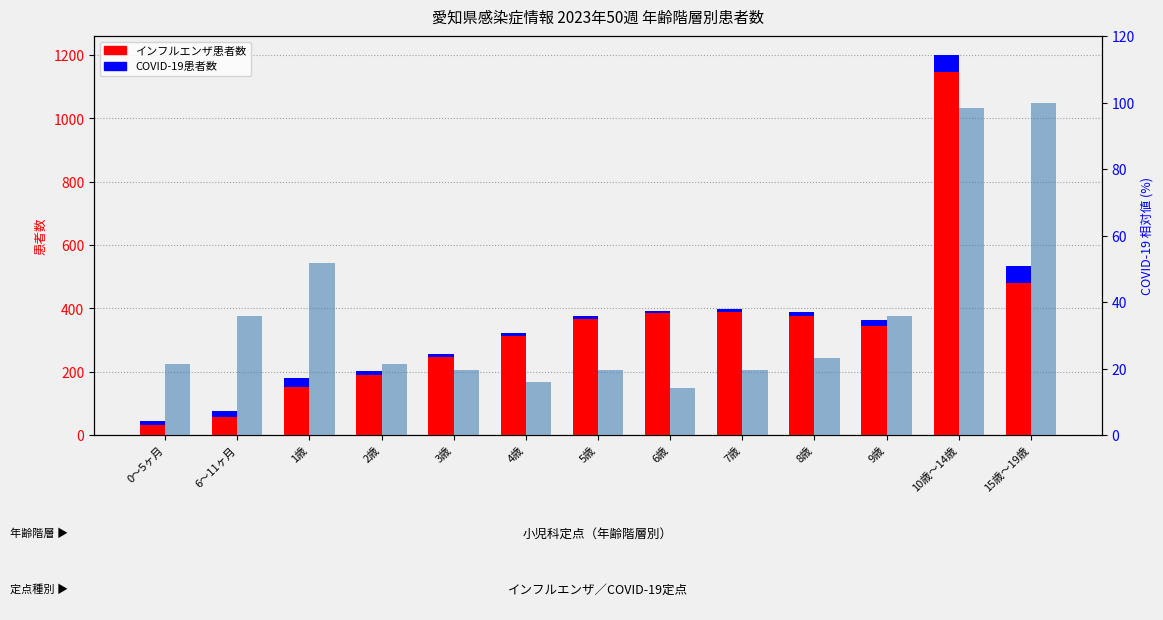

Are the bars grouped side by side (vs. stacked)?

Yes